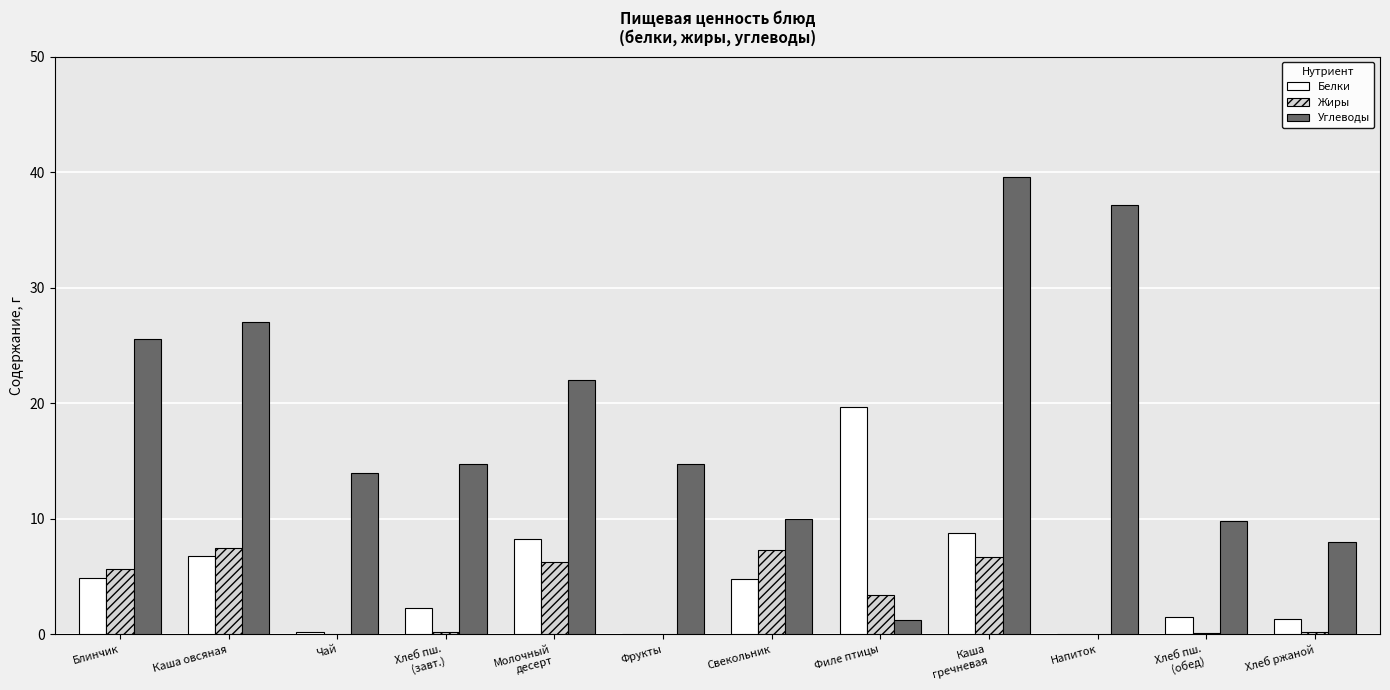

Where does the Жиры series first go above 3?

Блинчик